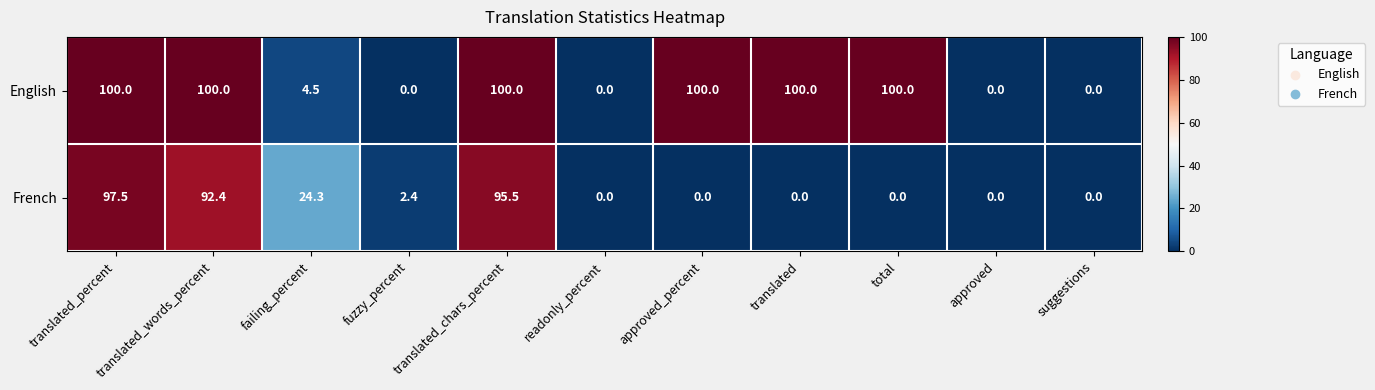

List the series in order of their peak value, lowest first.

French, English